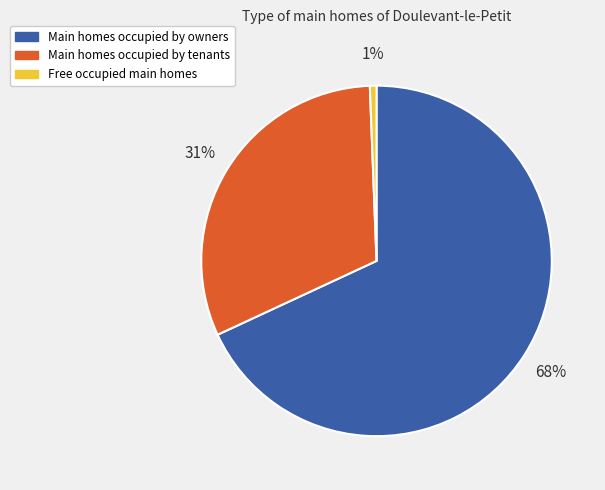

What percentage is the Main homes occupied by tenants slice, to the nearest percent?

31%